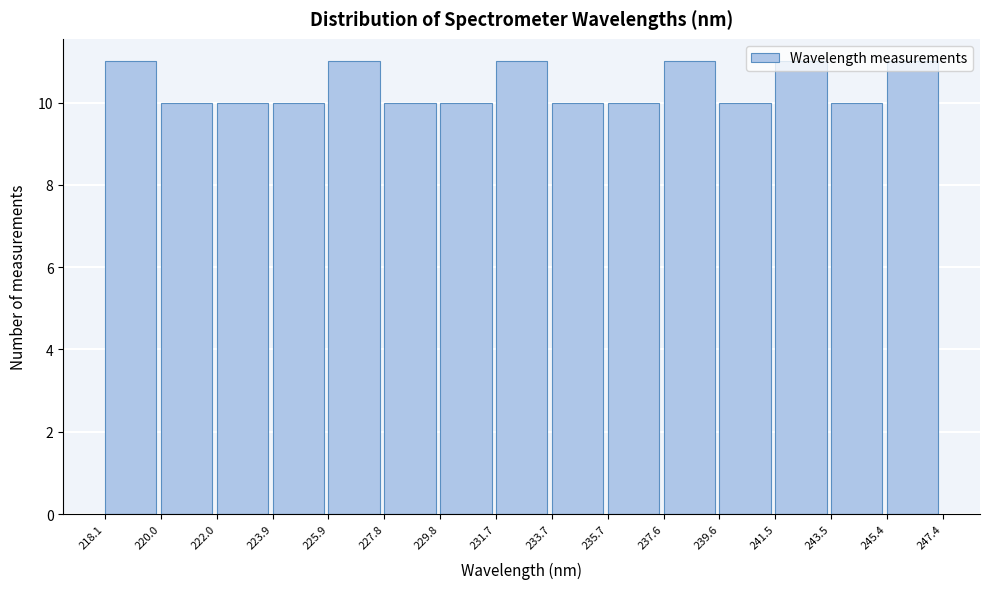

What is the height of the bar covering 237.6 to 239.6 on the x-axis? The values are not printed on the chart, so give them approximately, as read against the axis.

11